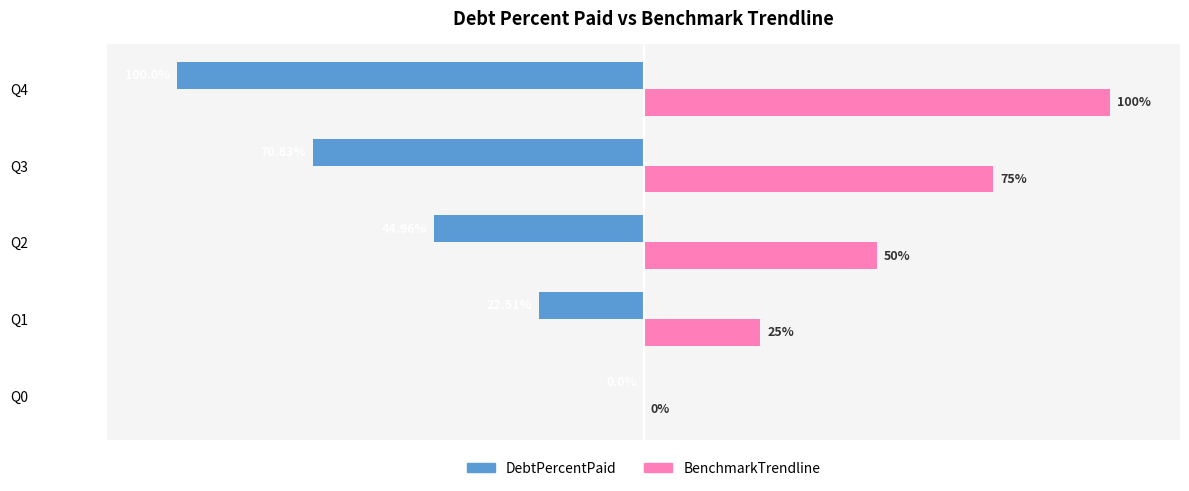

Which series has the largest total across all categories?

BenchmarkTrendline